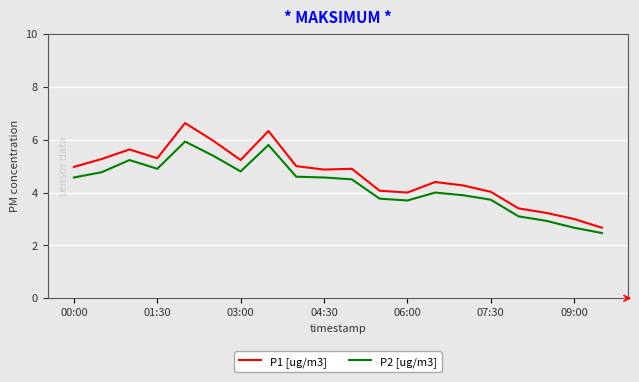

What is the difference between the maximum and minimum values in the P1 [ug/m3] series?

4.0